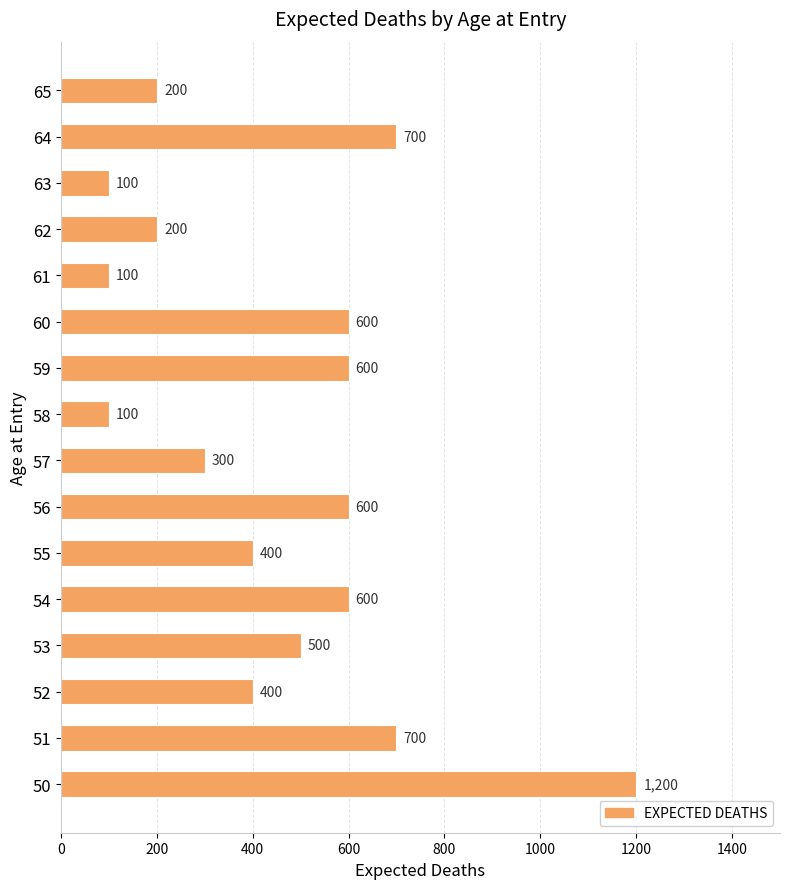

Are the bars grouped side by side (vs. stacked)?

No